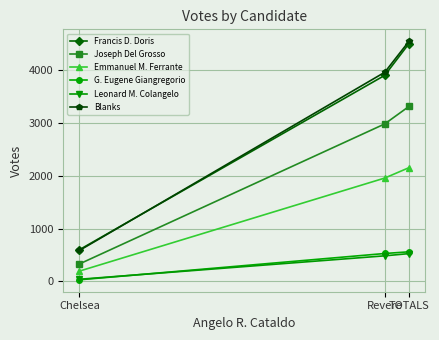

List the labels in order of Francis D. Doris value, smallest first.

Chelsea, Revere, TOTALS